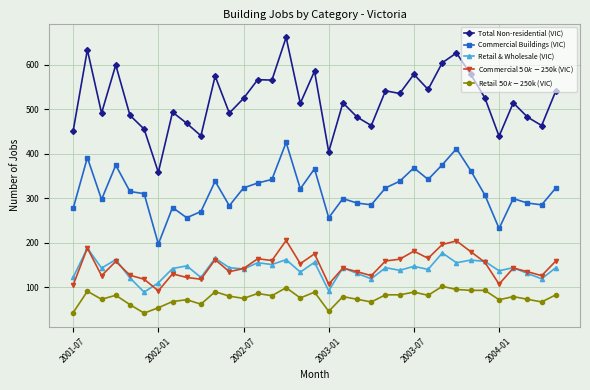

What is the value of the Commercial Buildings (VIC) point at the 24th from the left?

338